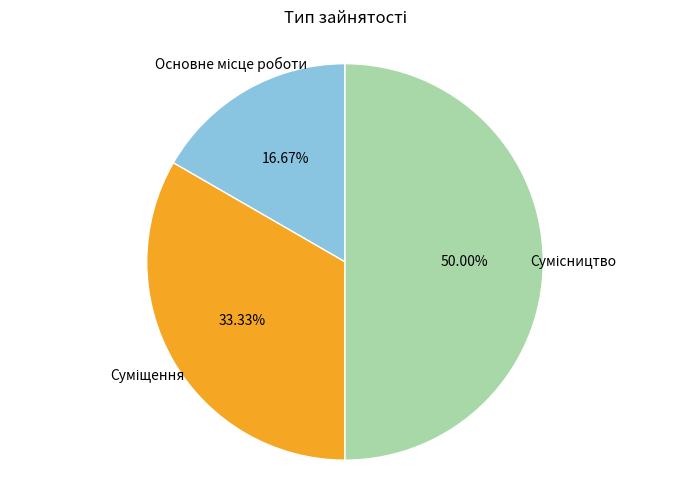

What is the change in value from Основне місце роботи to Сумісництво?

+2